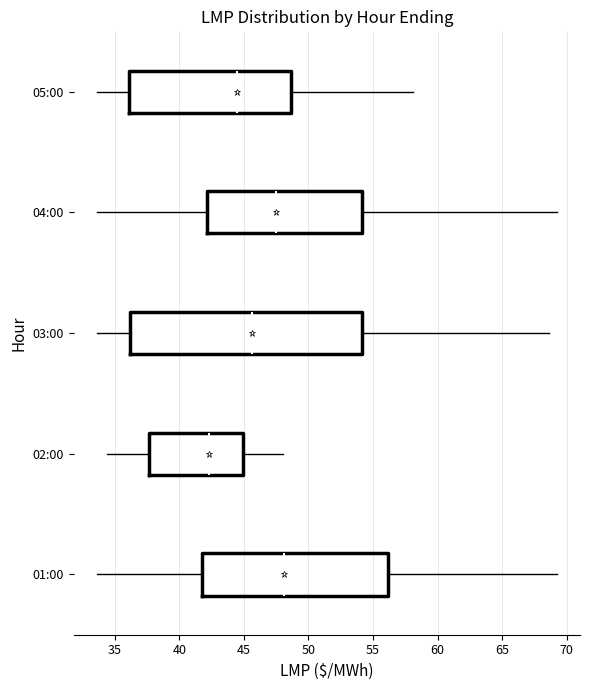

Which box is the widest, from its left edge to its right edge?

03:00